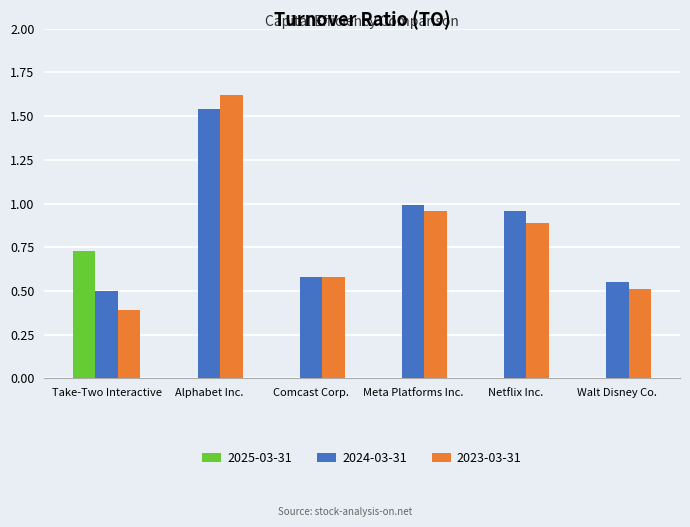

At which label is 2023-03-31 closest to 1?

Meta Platforms Inc.